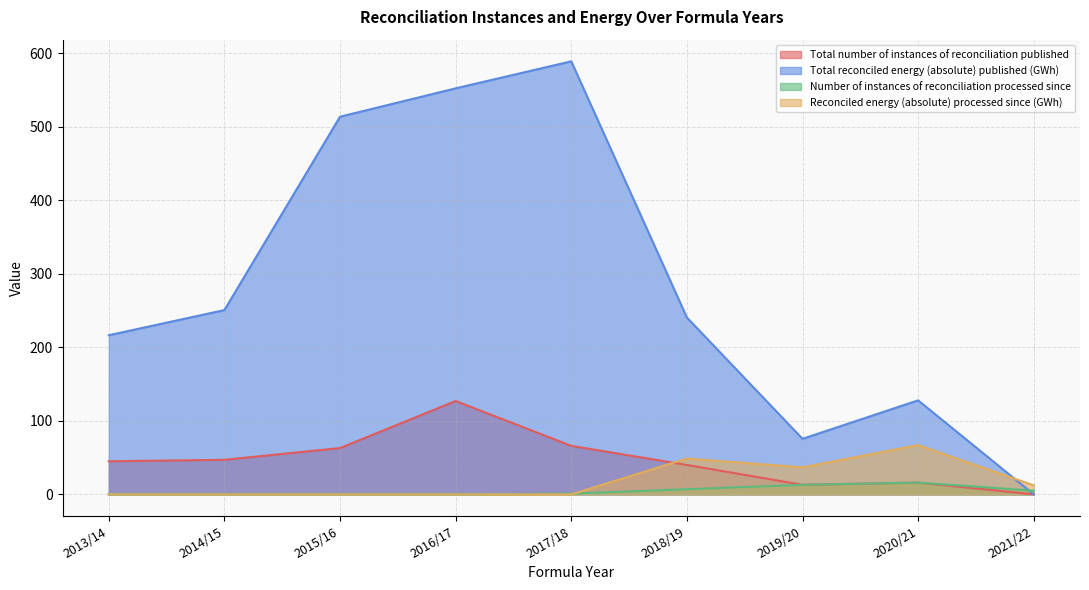

How many interior local peaks does the Total reconciled energy (absolute) published (GWh) series have?

2